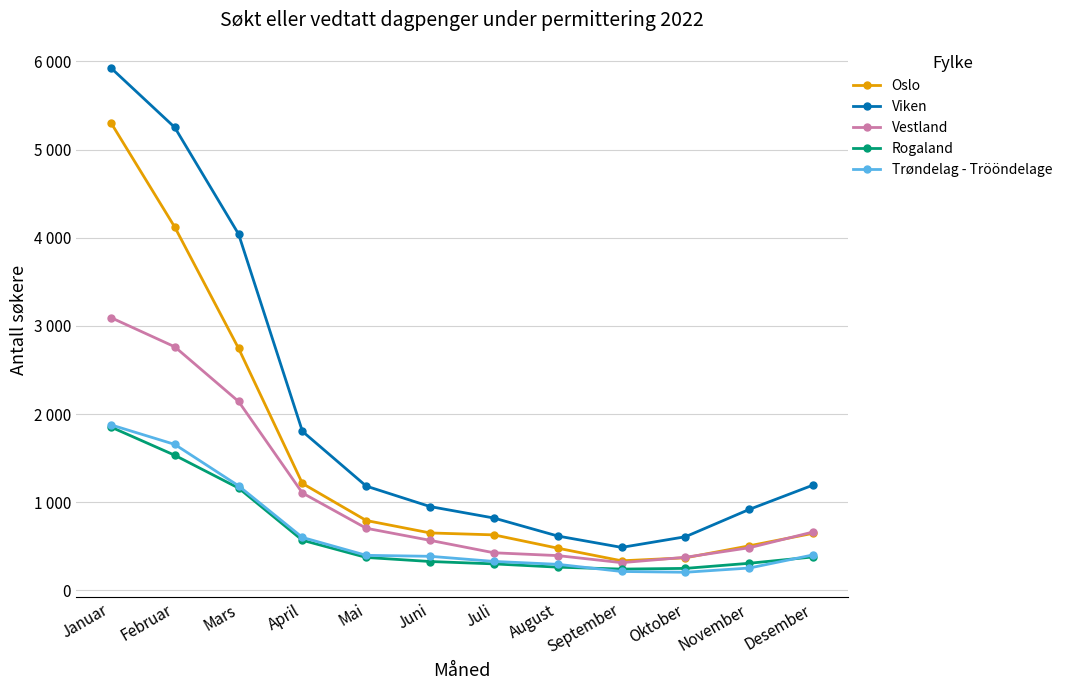

At which label does Oslo reach its minimum?

September